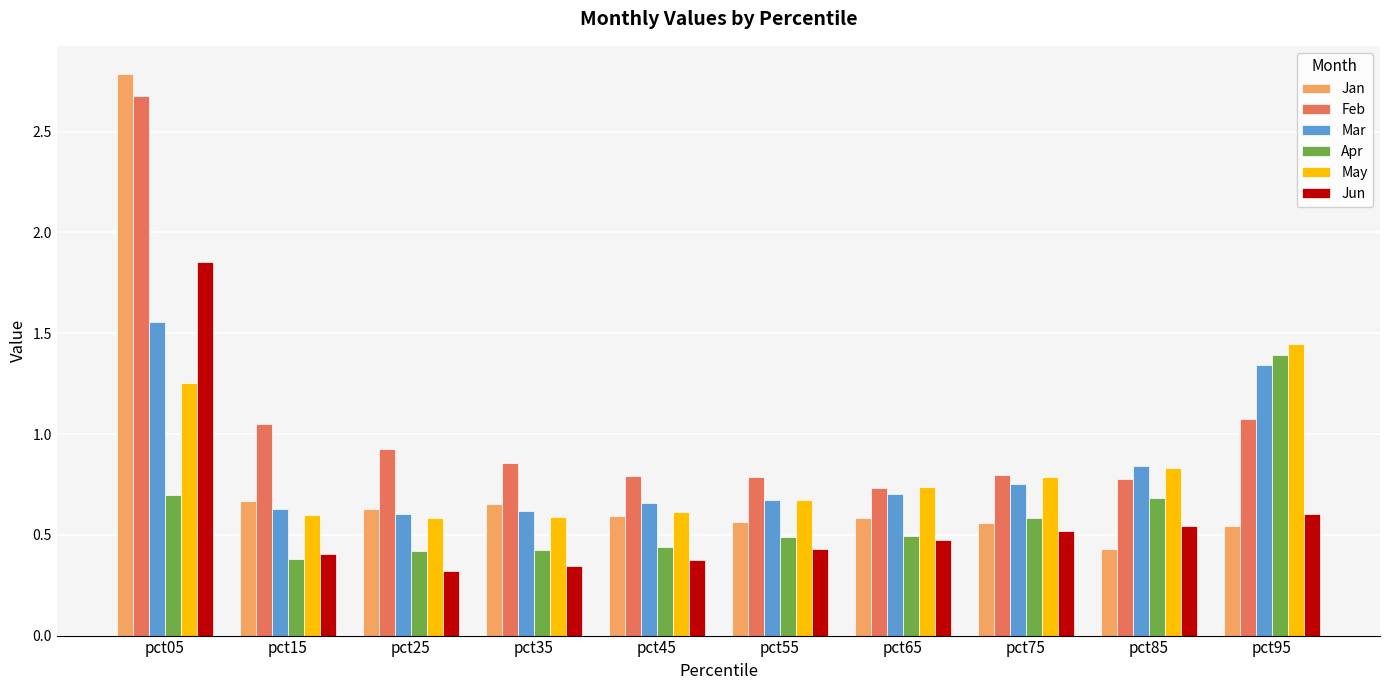

How many Jan values are between 0 and 1?

9